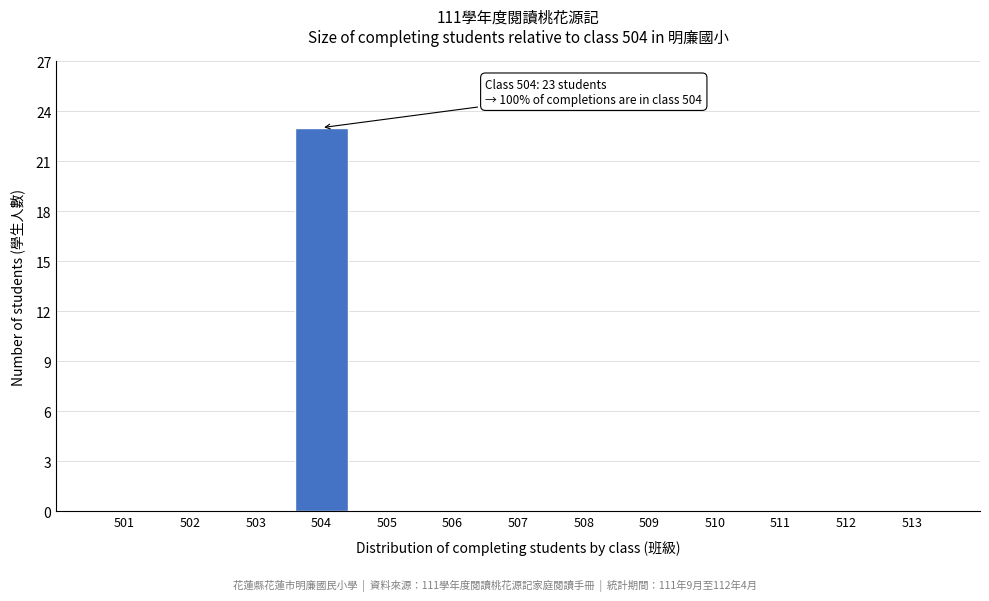

What is the sum of all values?

23